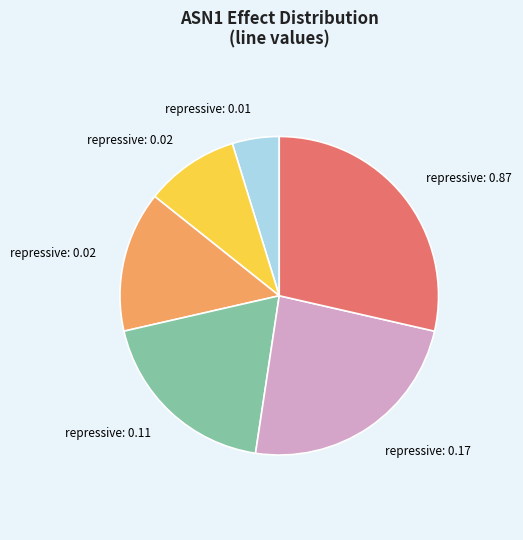

Is there any slice that represents more than half of the pie?

No